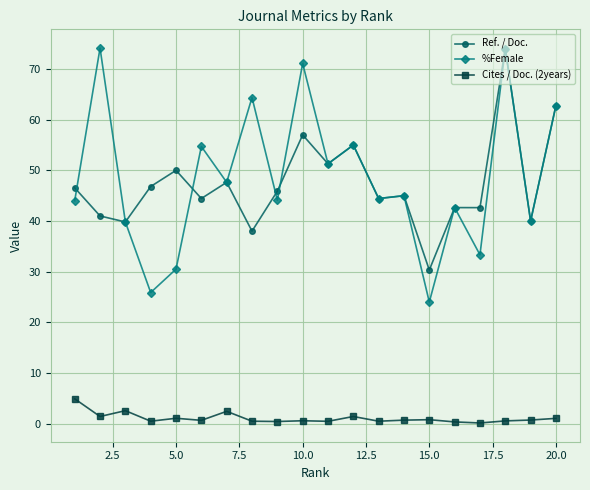

Which series has the largest range (max minus min)?

%Female